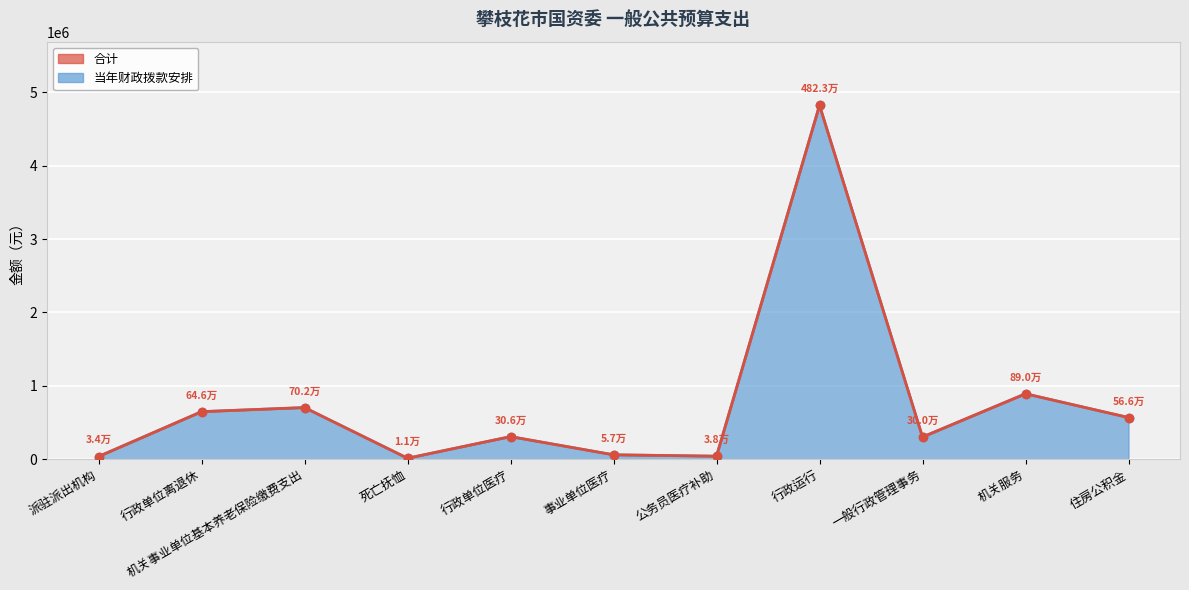

At which category does 当年财政拨款安排 reach its first local valley?

死亡抚恤